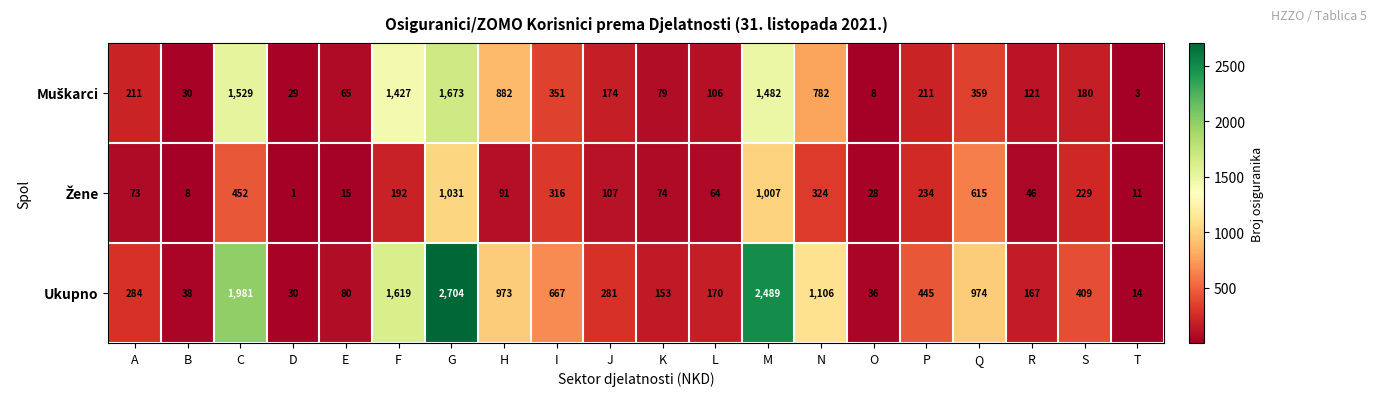

What is the sum of all Ukupno values?

14620